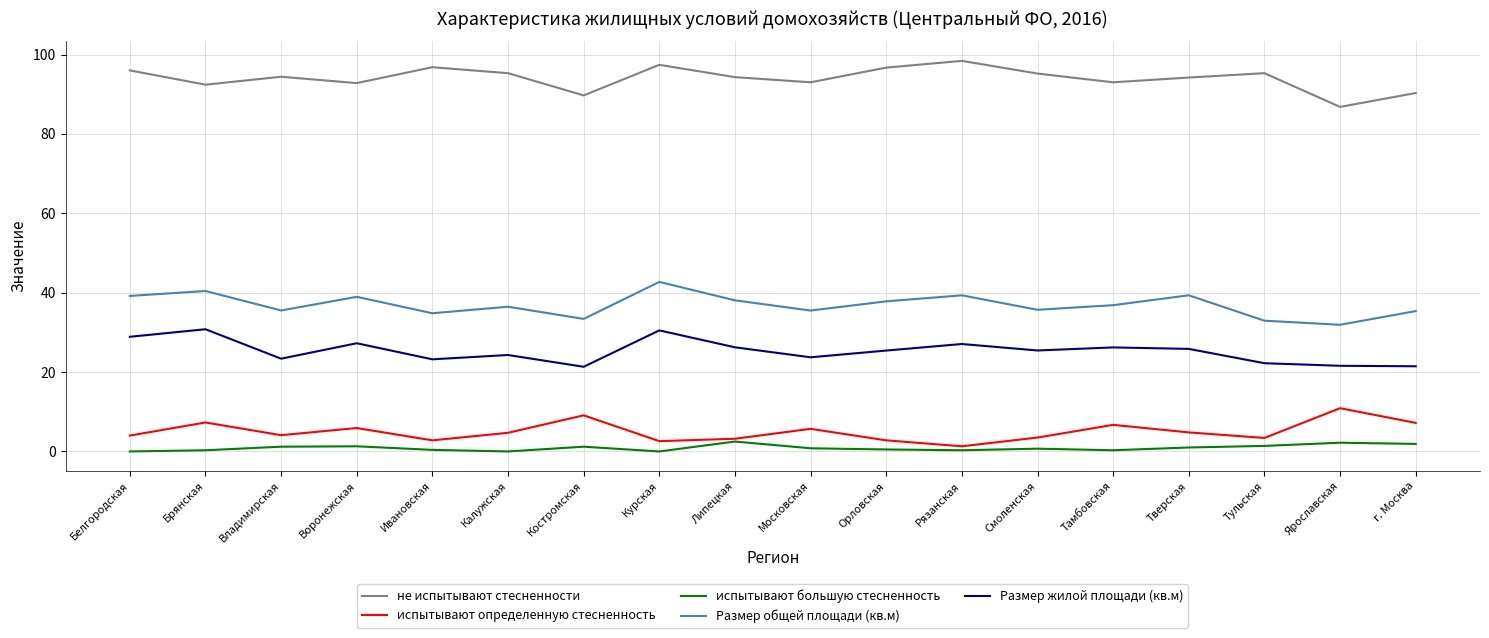

True or false: не испытывают стесненности and Размер жилой площади (кв.м) cross at least once.

False